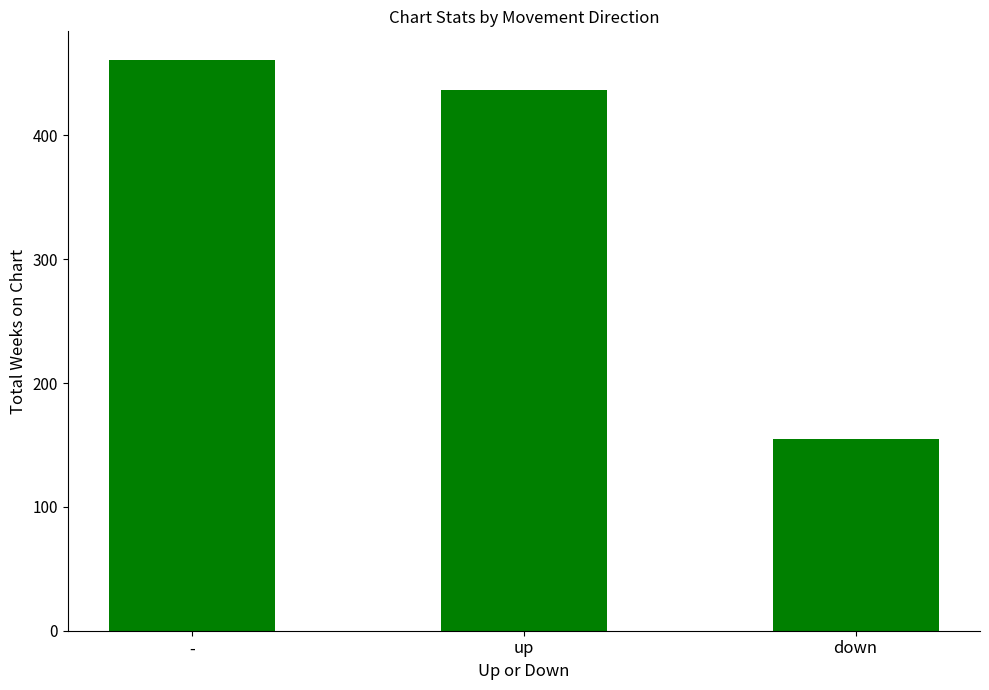

How many categories are shown in the chart?

3